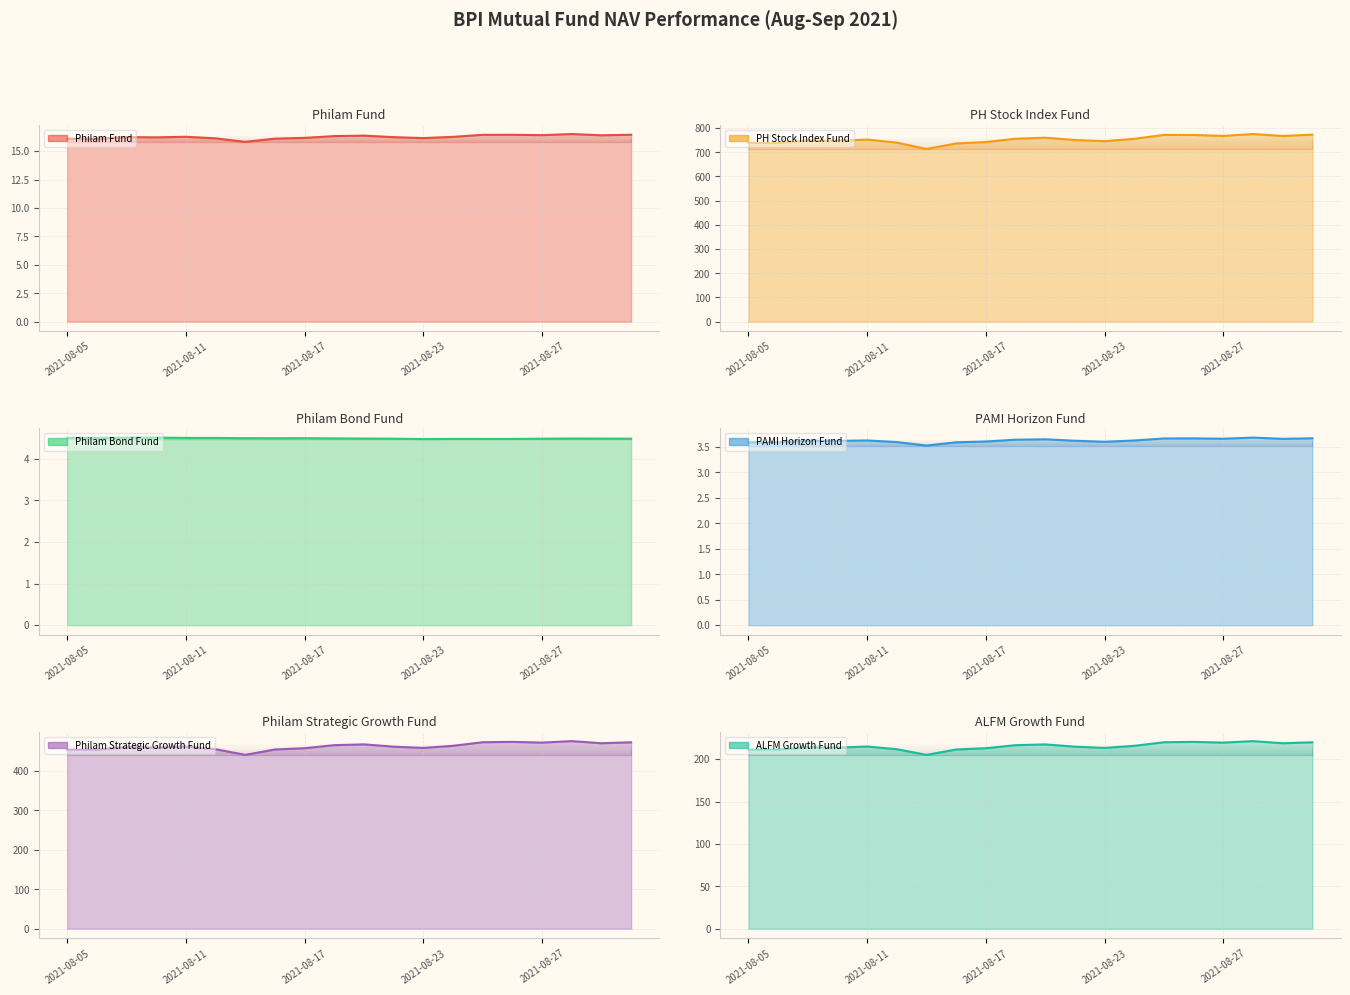

Reading left to right, what are all the values shown in this chart?

Philam Fund: 16.1	16.1	16.2	16.2	16.3	16.1	15.8	16.1	16.2	16.3	16.4	16.2	16.1	16.3	16.4	16.4	16.4	16.5	16.4	16.4
PH Stock Index Fund: 739.2	738.3	748.6	747.6	752.5	740.1	713.5	736.5	742.4	756.0	760.3	750.7	746.0	755.8	771.8	771.6	767.8	775.4	767.6	773.0
Philam Bond Fund: 4.5	4.5	4.5	4.5	4.5	4.5	4.5	4.5	4.5	4.5	4.5	4.5	4.5	4.5	4.5	4.5	4.5	4.5	4.5	4.5
PAMI Horizon Fund: 3.6	3.6	3.6	3.6	3.6	3.6	3.5	3.6	3.6	3.6	3.7	3.6	3.6	3.6	3.7	3.7	3.7	3.7	3.7	3.7
Philam Strategic Growth Fund: 454.1	454.1	460.3	459.4	462.0	455.3	440.9	454.5	457.8	465.5	467.5	461.6	458.5	463.9	472.9	473.8	471.9	475.7	470.4	472.7
ALFM Growth Fund: 211.1	211.1	214.0	213.6	214.8	211.7	205.0	211.3	212.8	216.4	217.4	214.7	213.2	215.7	219.9	220.3	219.4	221.2	218.7	219.8